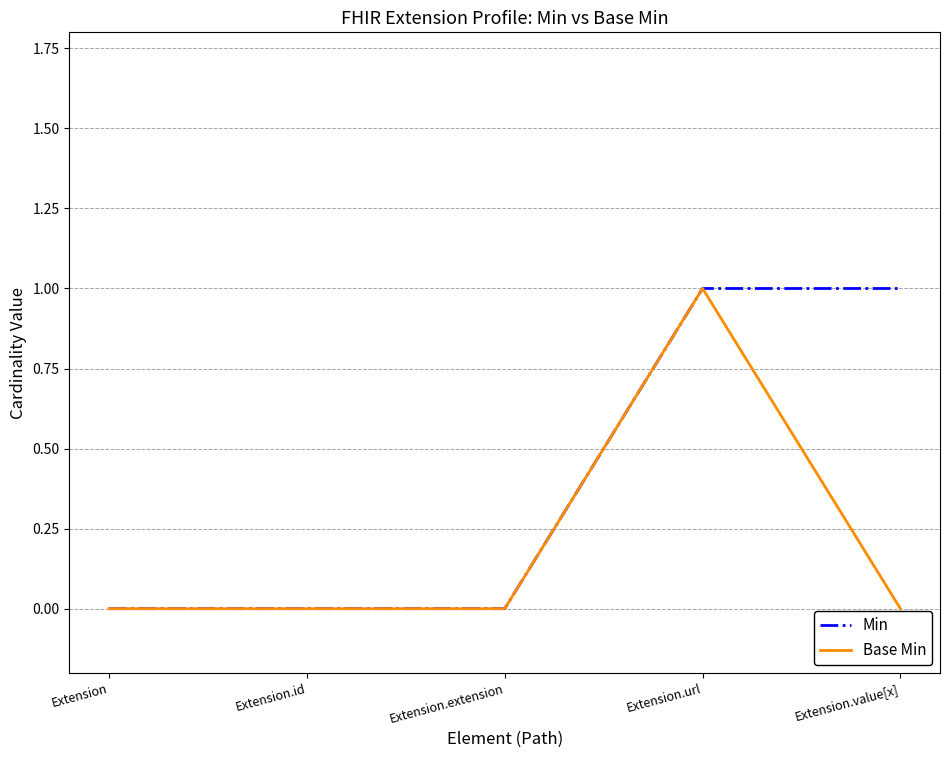

Rank the series at Extension.value[x] from highest to lowest value.

Min, Base Min